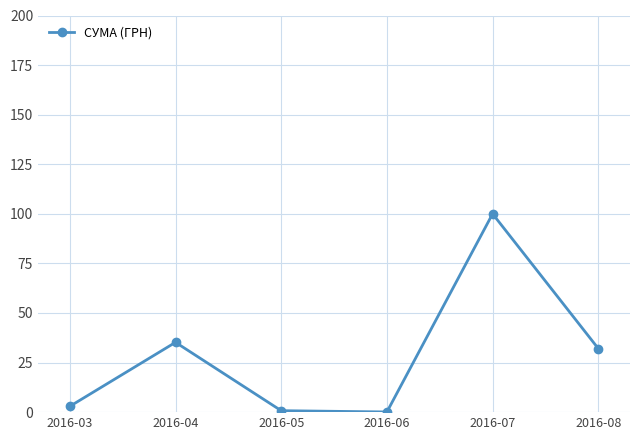

How many lines are shown in the chart?

1